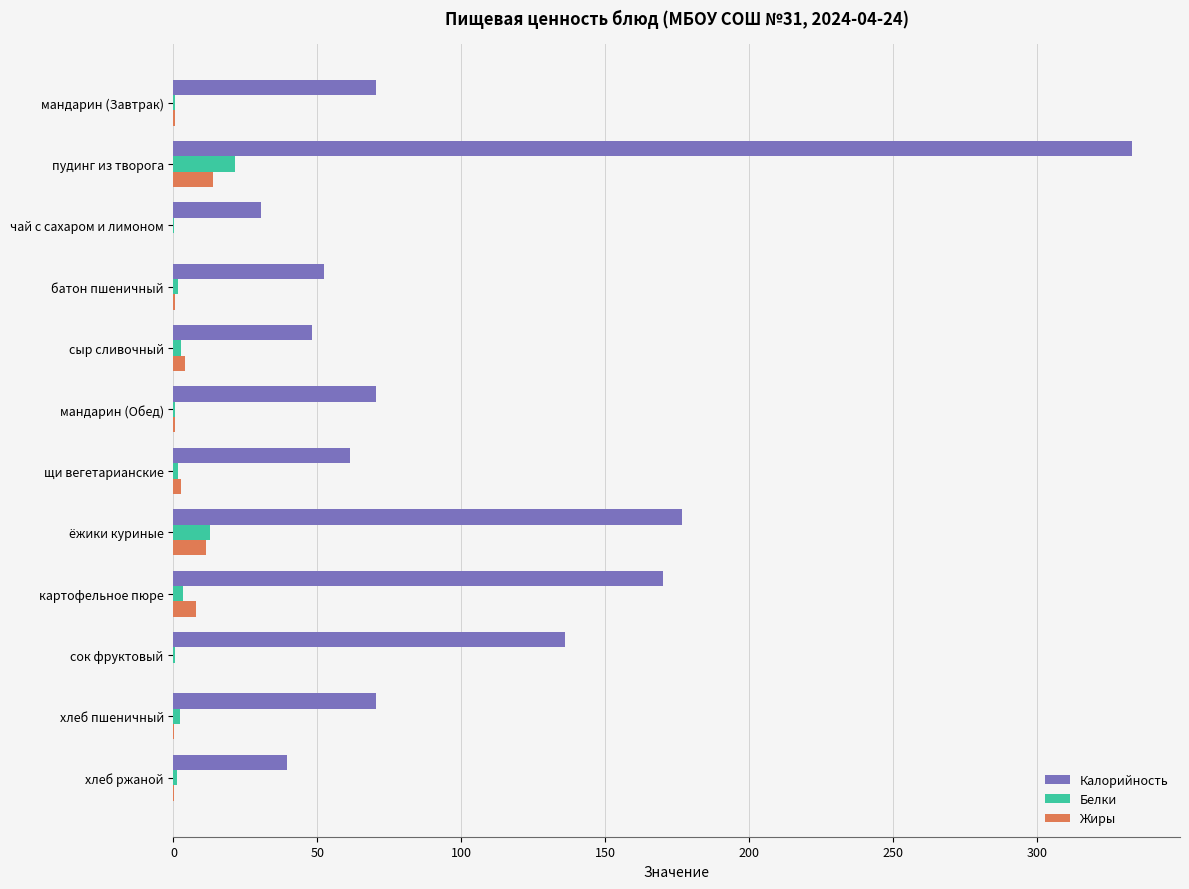

At which category is the sum across all series the highest?

пудинг из творога